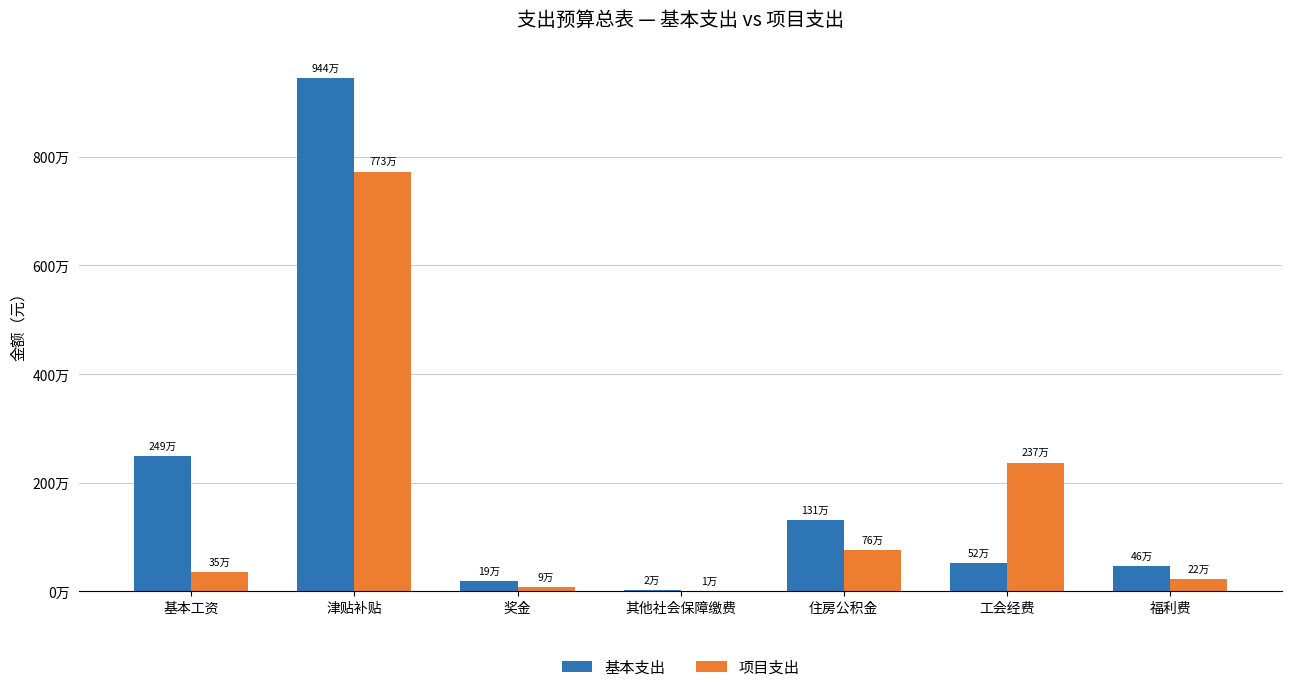

At 津贴补贴, list the series in order from smallest to largest.

项目支出, 基本支出